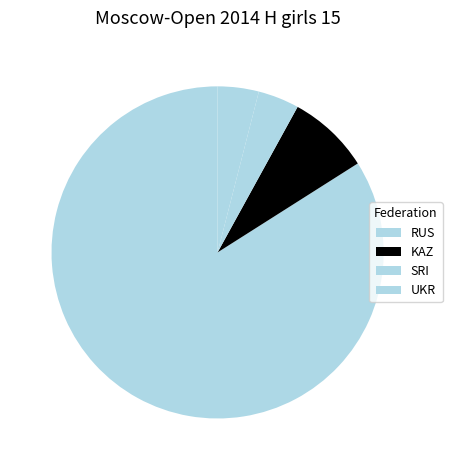

How many slices are in this pie chart?

4